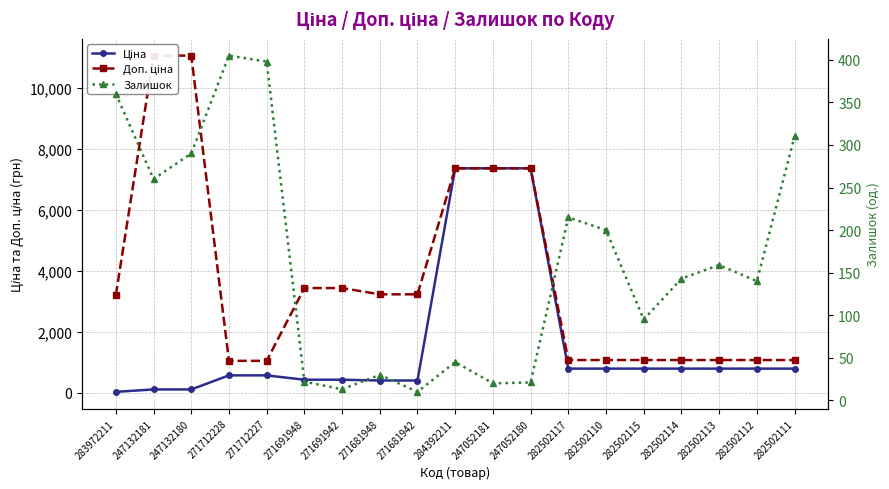

What is the difference between the maximum and minimum values in the Ціна series?

7328.1